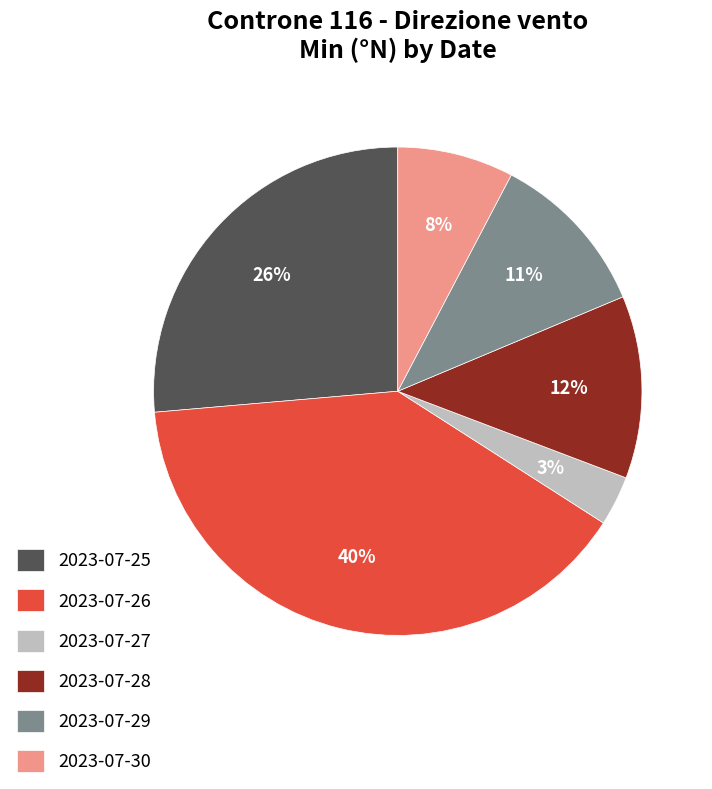

To the nearest percent, what is the difference between the 2023-07-30 and 2023-07-26 slice percentages?

32%